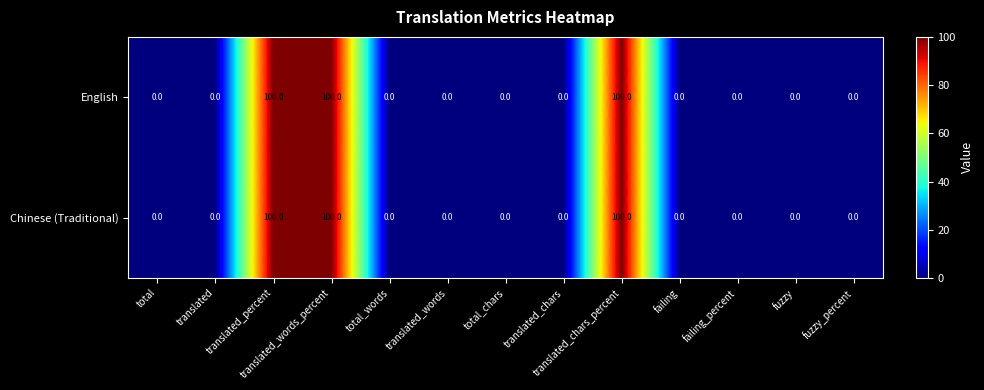

How many series are shown in this chart?

2